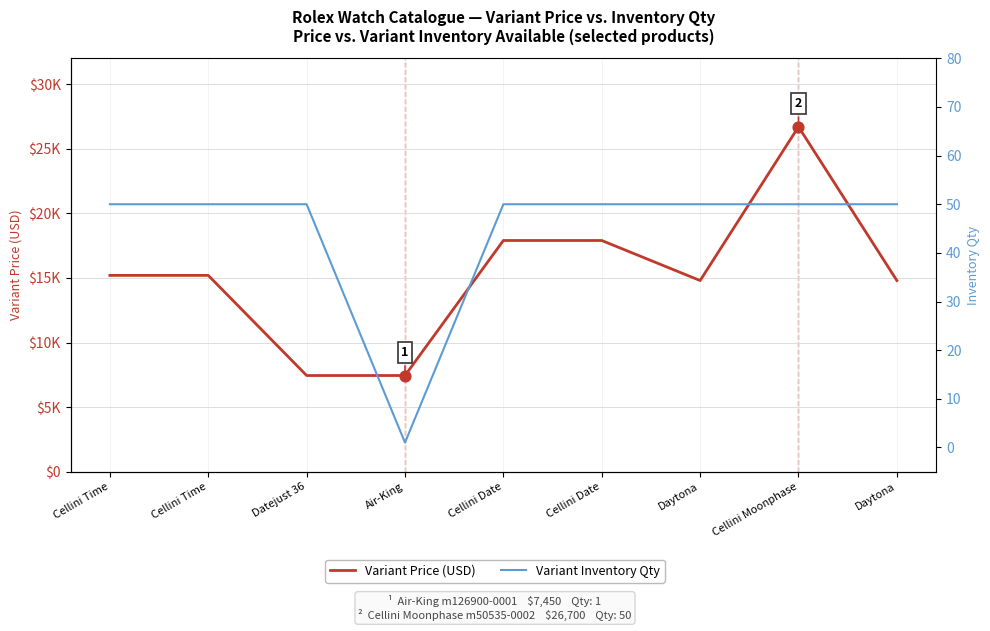

Which series has the largest Y range (max minus min)?

Variant Price (USD)